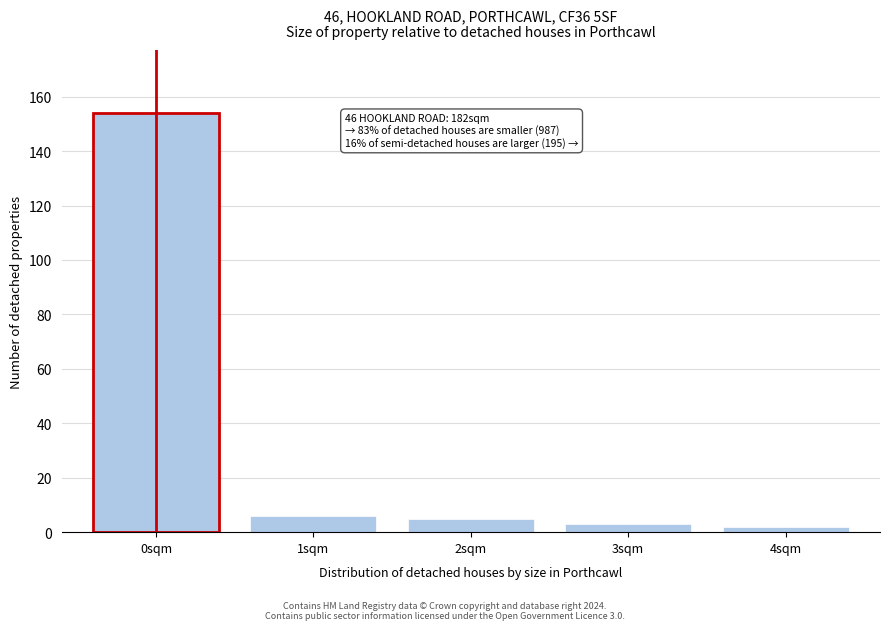

Over which range of the x-axis is the bar tallest?

-0.5 to 0.5